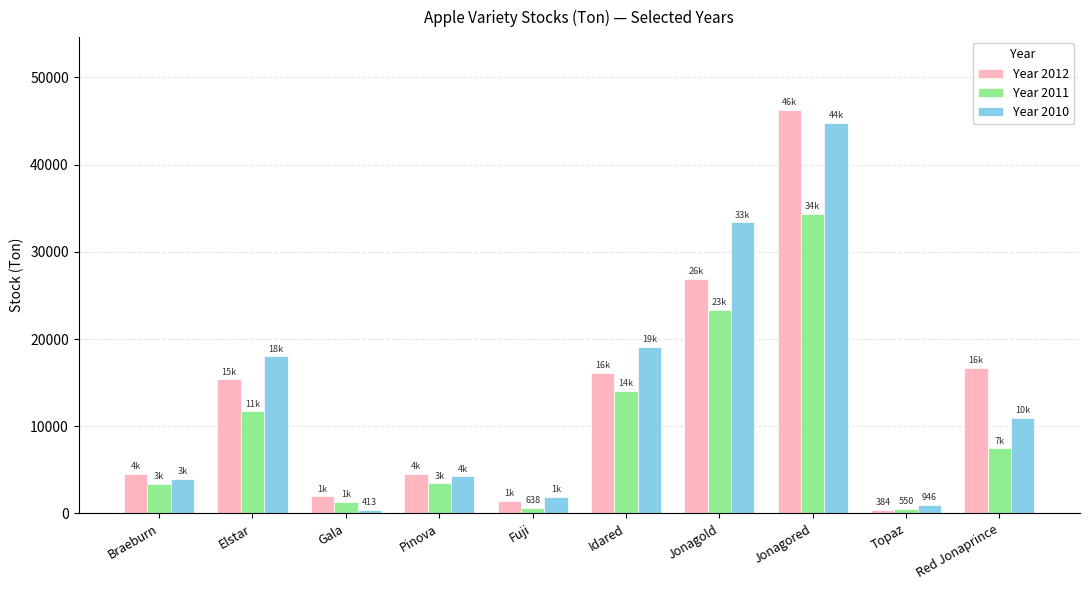

At which category is the sum across all series the highest?

Jonagored